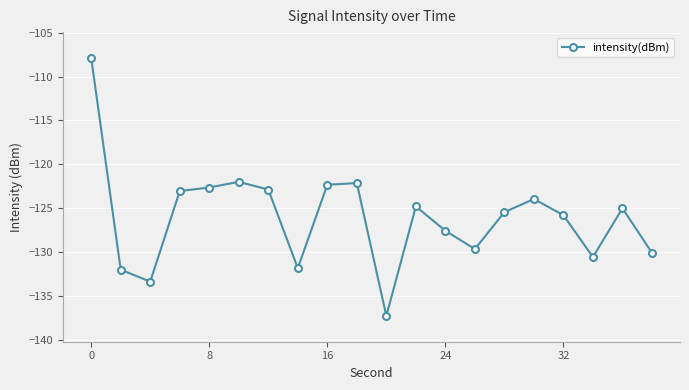

What is the average value?

-126.0